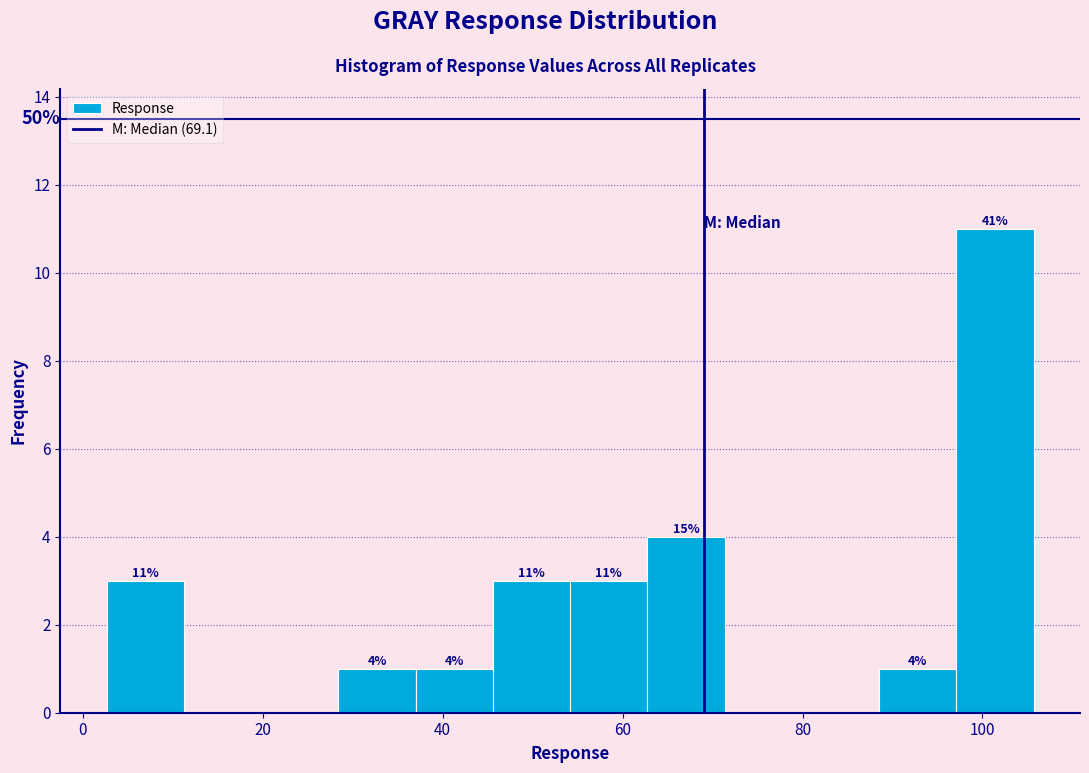

Which range on the x-axis has the tallest bar?

98 to 106